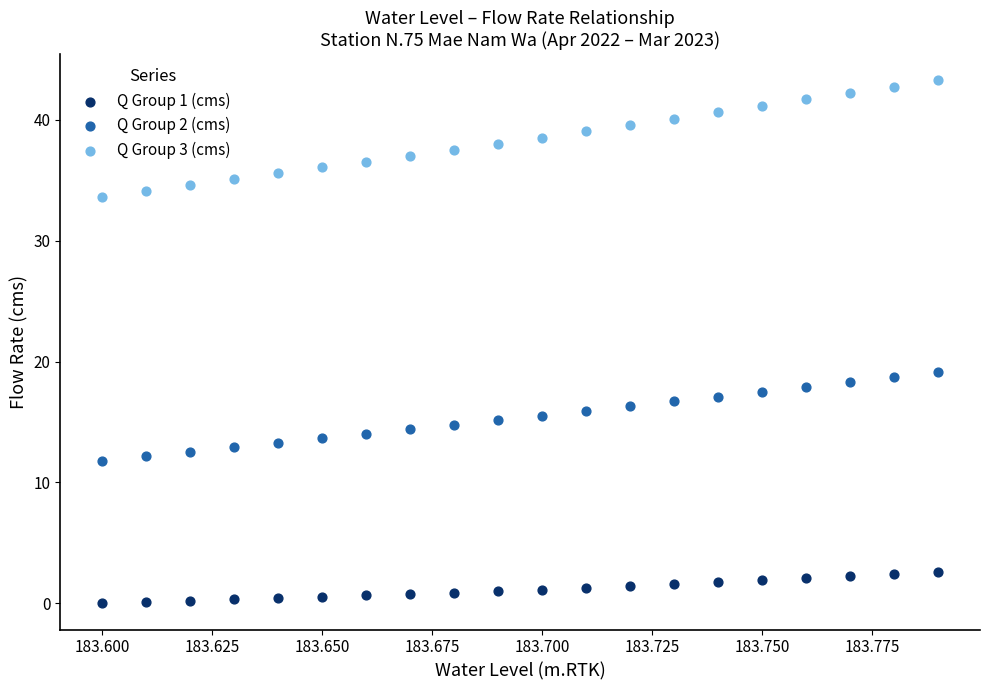

Which series has the largest Y range (max minus min)?

Q Group 3 (cms)